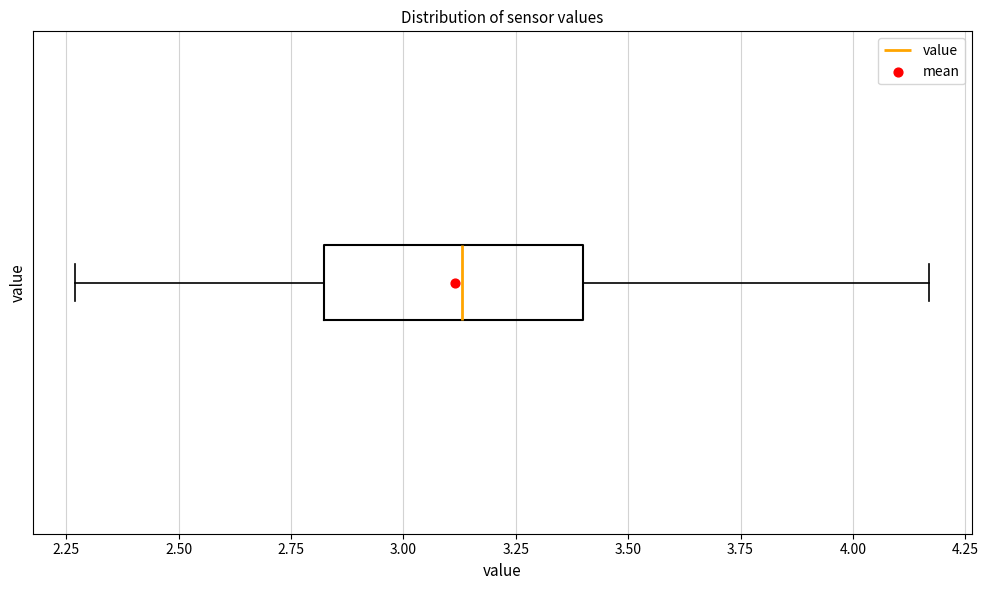

Read this box plot against the x-axis: the position of the median line, the range covered by the box, and the ends of both whiskers. The values are not printed on the chart, so give them approximately, as read against the axis.

median 3.15, box 2.80 to 3.40, whiskers 2.25 to 4.15